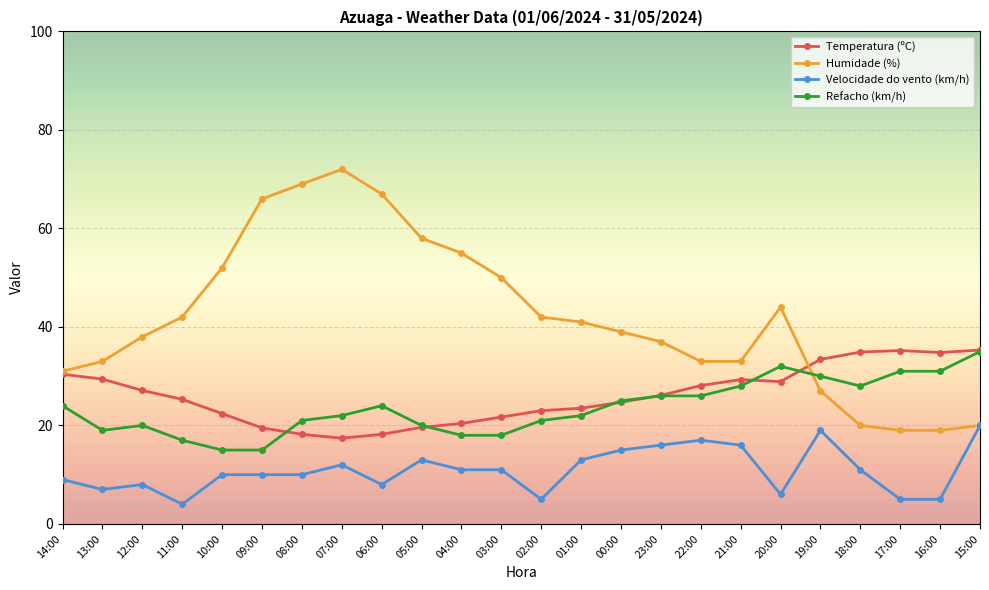

Which series changed the most between 04:00 and 19:00?

Humidade (%)